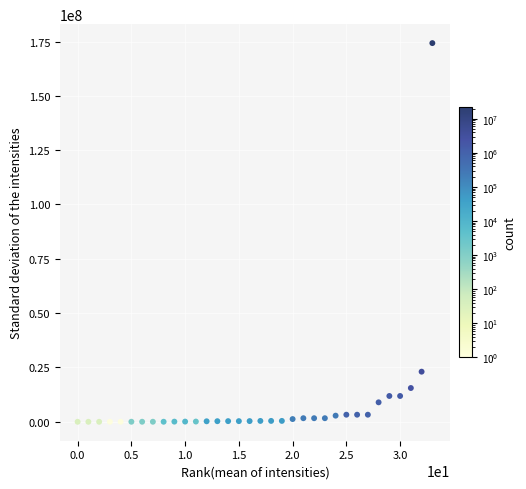

What is the range of Y values (max minus min)?

174274581.5